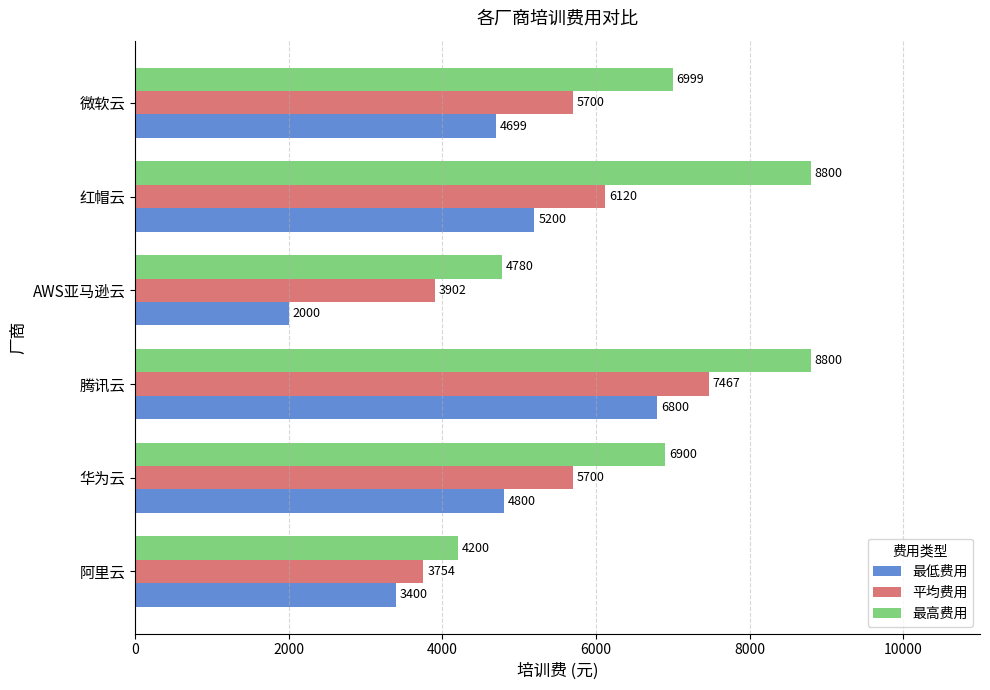

What are all the series names shown in the legend?

最低费用, 平均费用, 最高费用